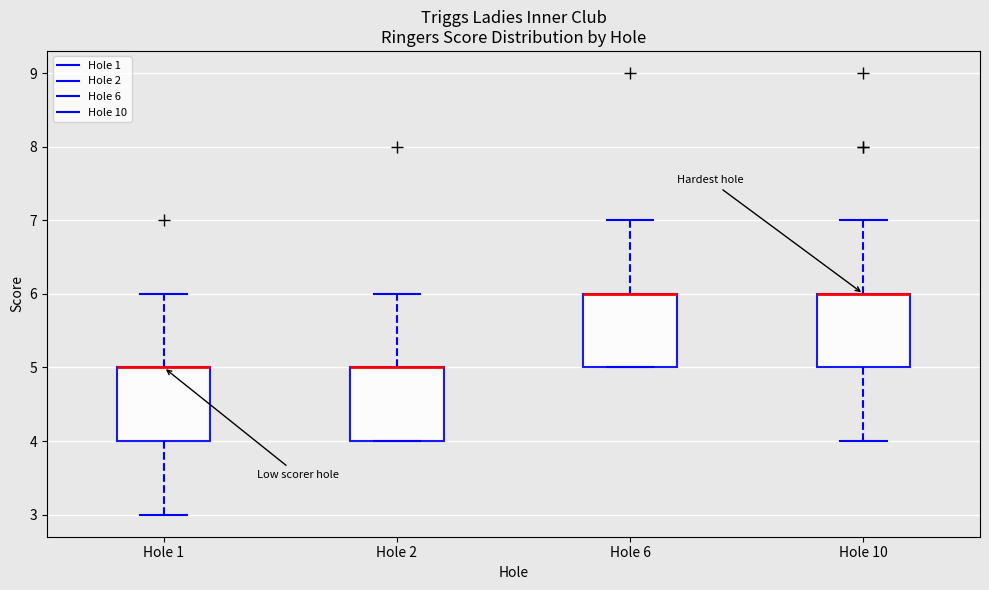

Reading left to right, transcribe this box plot: for each box, give where its median line is, the range the box spans, and where its two whiskers end, as read against the y-axis. The values are not printed on the chart, so give them approximately, as read against the axis.

Hole 1: median 5 (drawn on the box's upper edge), box 4 to 5, whiskers 3 to 6
Hole 2: median 5 (drawn on the box's upper edge), box 4 to 5, whiskers 4 to 6
Hole 6: median 6 (drawn on the box's upper edge), box 5 to 6, whiskers 5 to 7
Hole 10: median 6 (drawn on the box's upper edge), box 5 to 6, whiskers 4 to 7